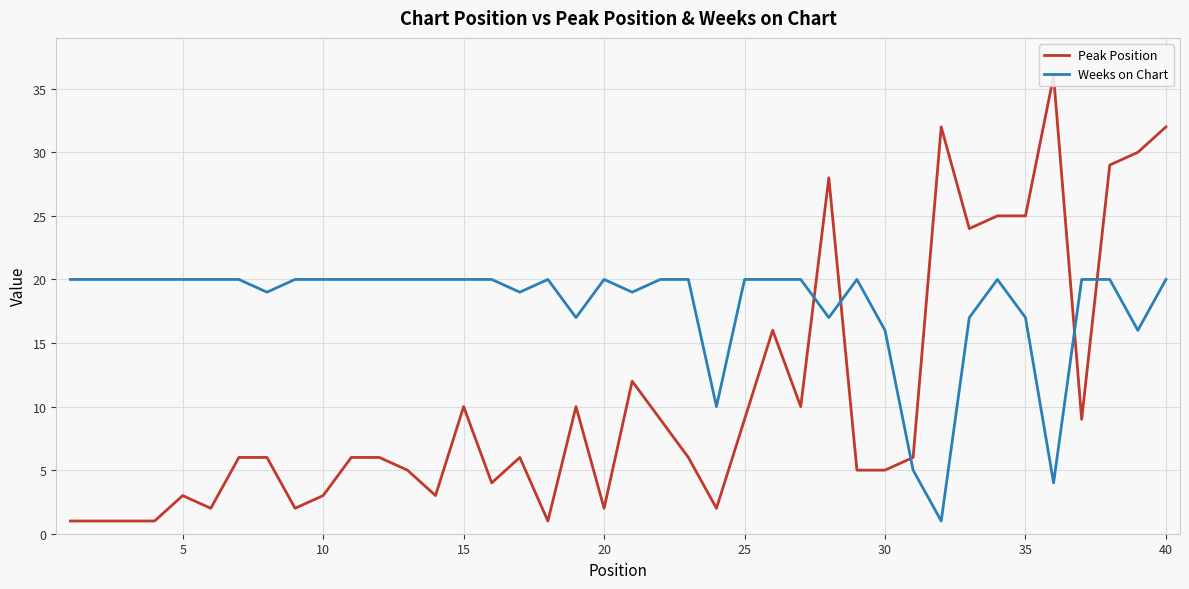

Reading right to left, list all the values displayed in this chart.

Peak Position: 32	30	29	9	36	25	25	24	32	6	5	5	28	10	16	9	2	6	9	12	2	10	1	6	4	10	3	5	6	6	3	2	6	6	2	3	1	1	1	1
Weeks on Chart: 20	16	20	20	4	17	20	17	1	5	16	20	17	20	20	20	10	20	20	19	20	17	20	19	20	20	20	20	20	20	20	20	19	20	20	20	20	20	20	20